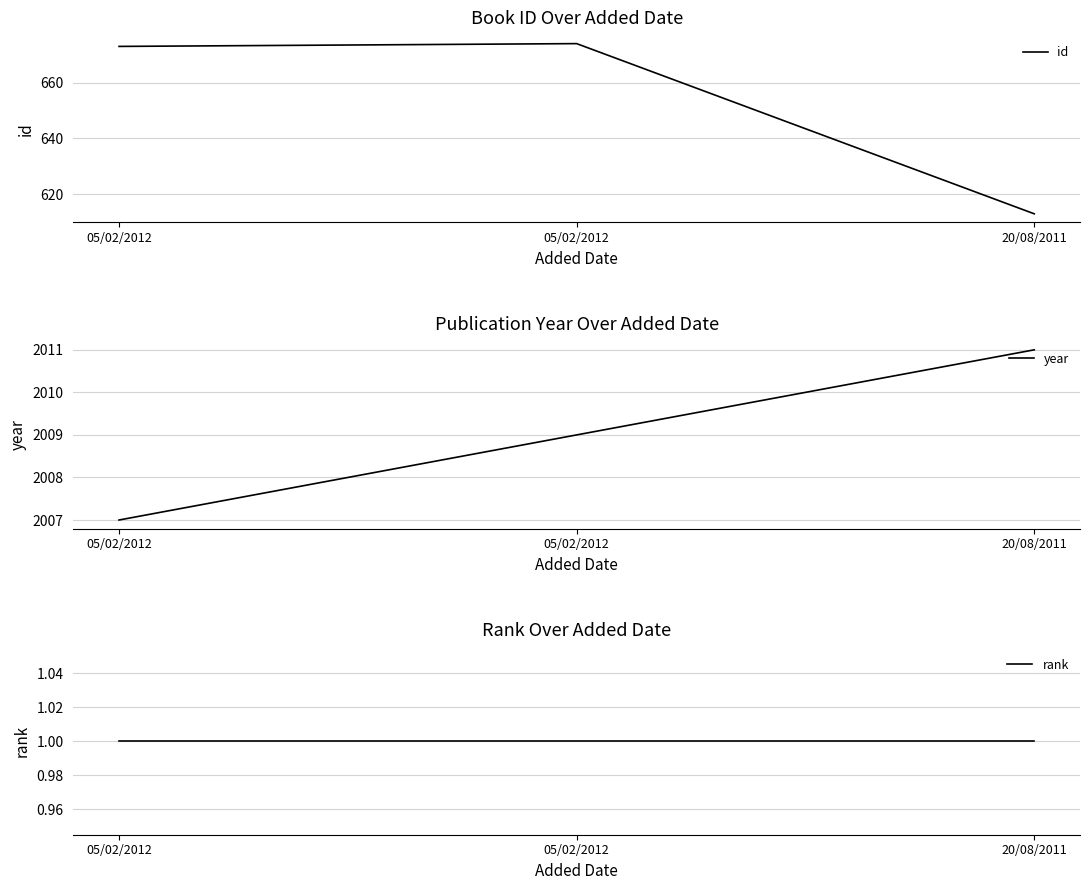

The rank series shows 1 at 20/08/2011. True or false?

True